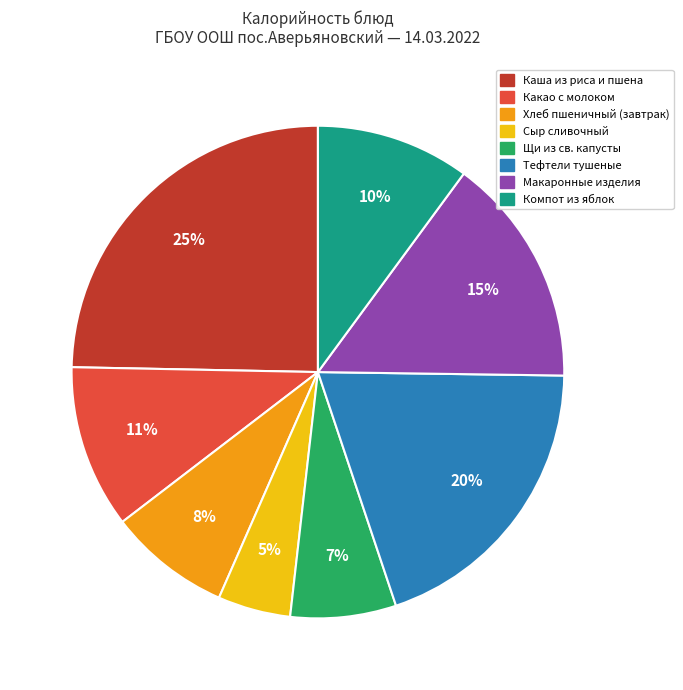

To the nearest percent, what is the combined percentage of Макаронные изделия and Сыр сливочный?

20%